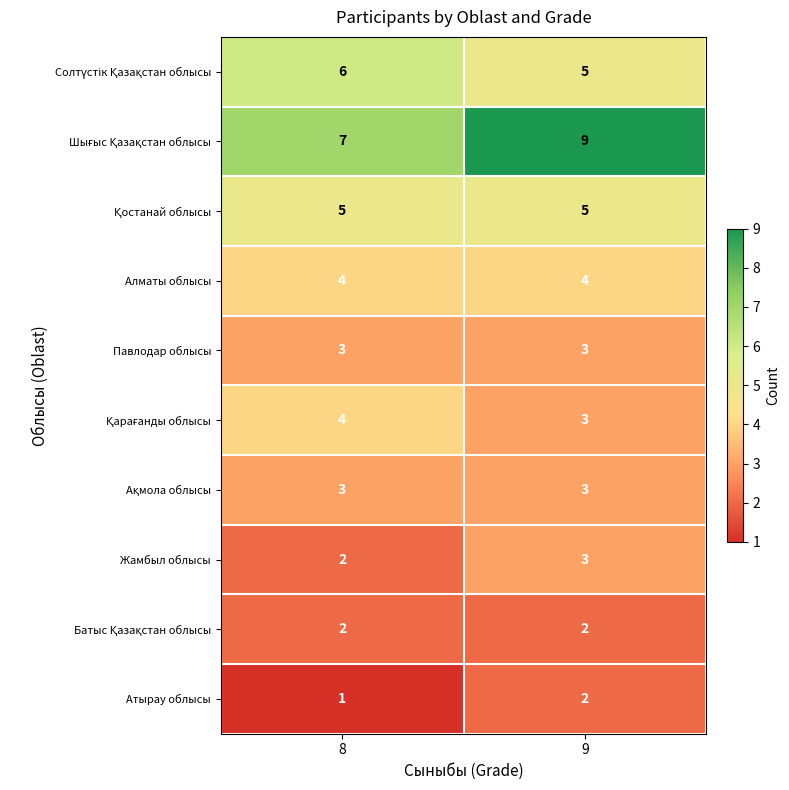

What is the total value across all series at 9?

39